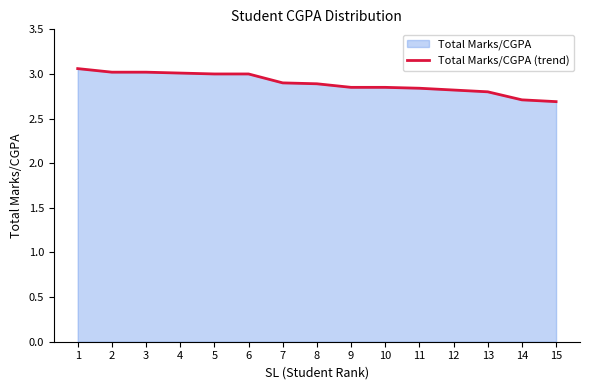

What is the value of the 7th point from the left?

2.9